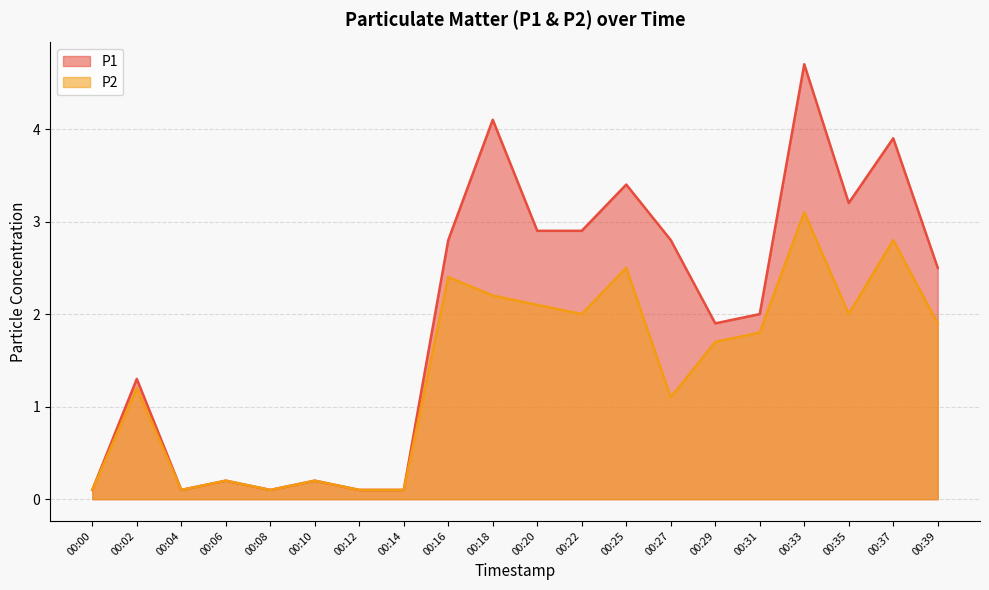

Which series has the widest spread of values?

P1